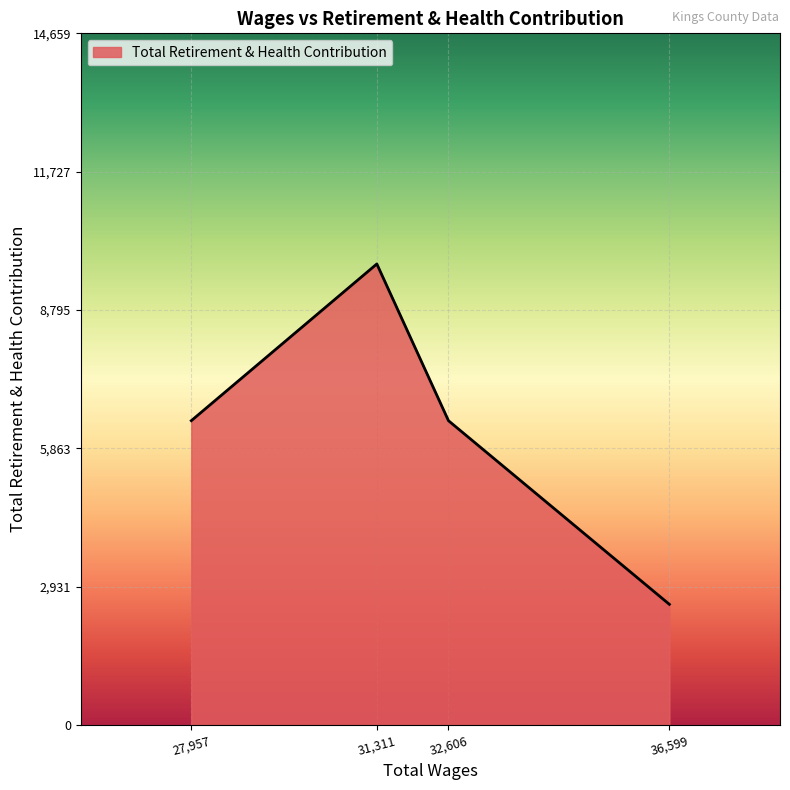

Reading left to right, what are all the values shown in this chart?

27,957=6452	31,311=9773	32,606=6452	36,599=2561